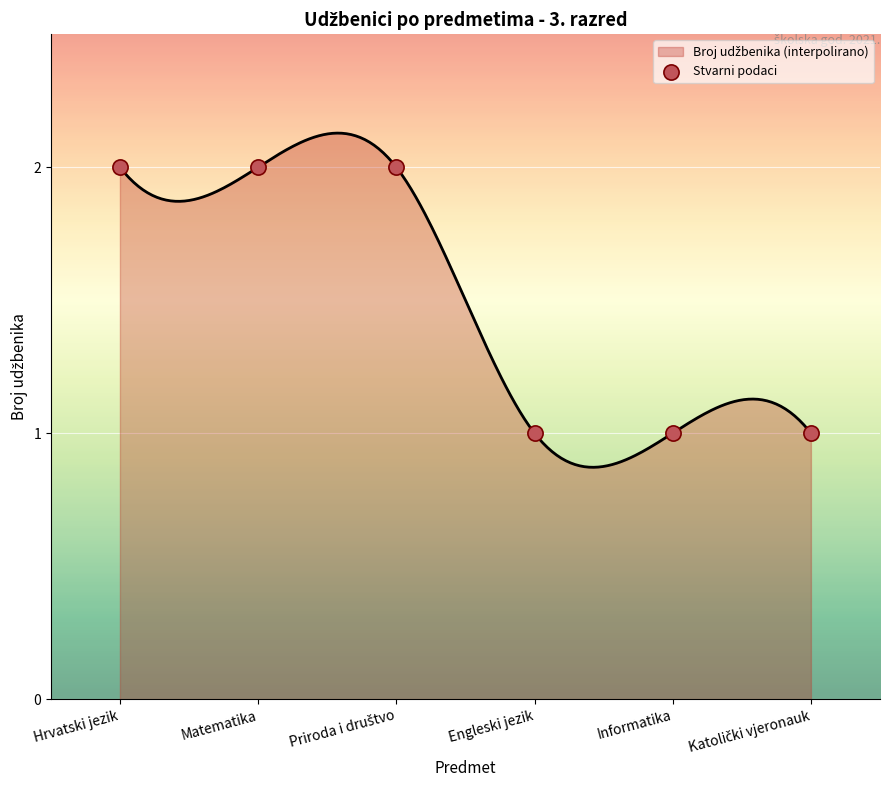

What is the change in value from Hrvatski jezik to Katolički vjeronauk?

-1